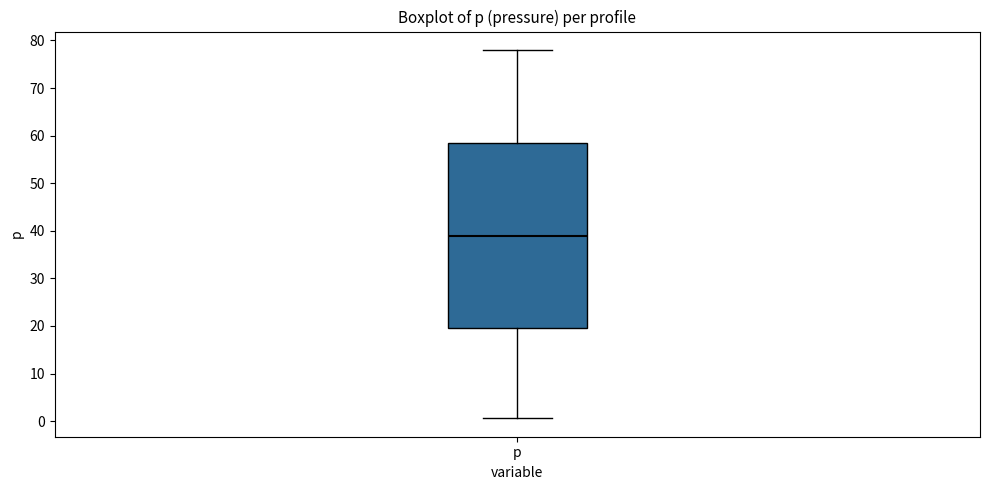

Read this box plot against the y-axis: the position of the median line, the range covered by the box, and the ends of both whiskers. The values are not printed on the chart, so give them approximately, as read against the axis.

median 39, box 20 to 59, whiskers 1 to 78